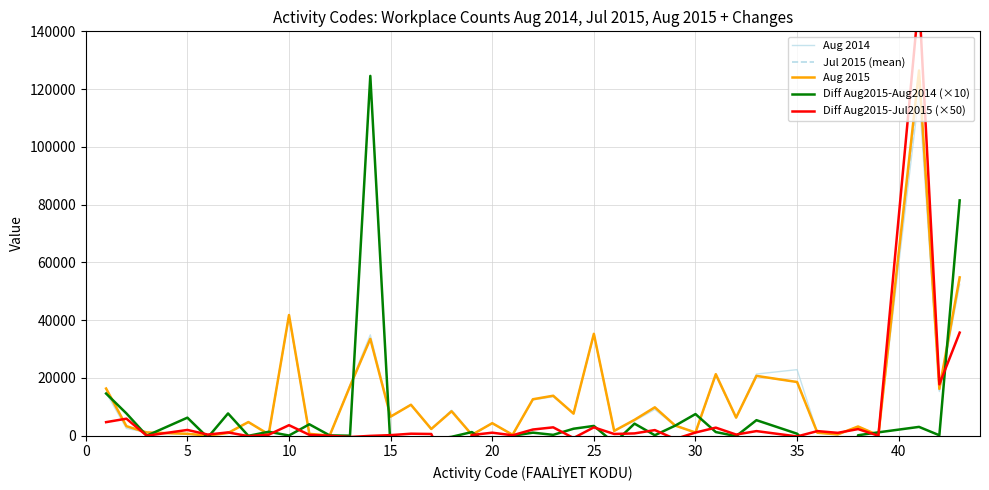

The value of Aug 2015 at 10 is 41786. True or false?

True